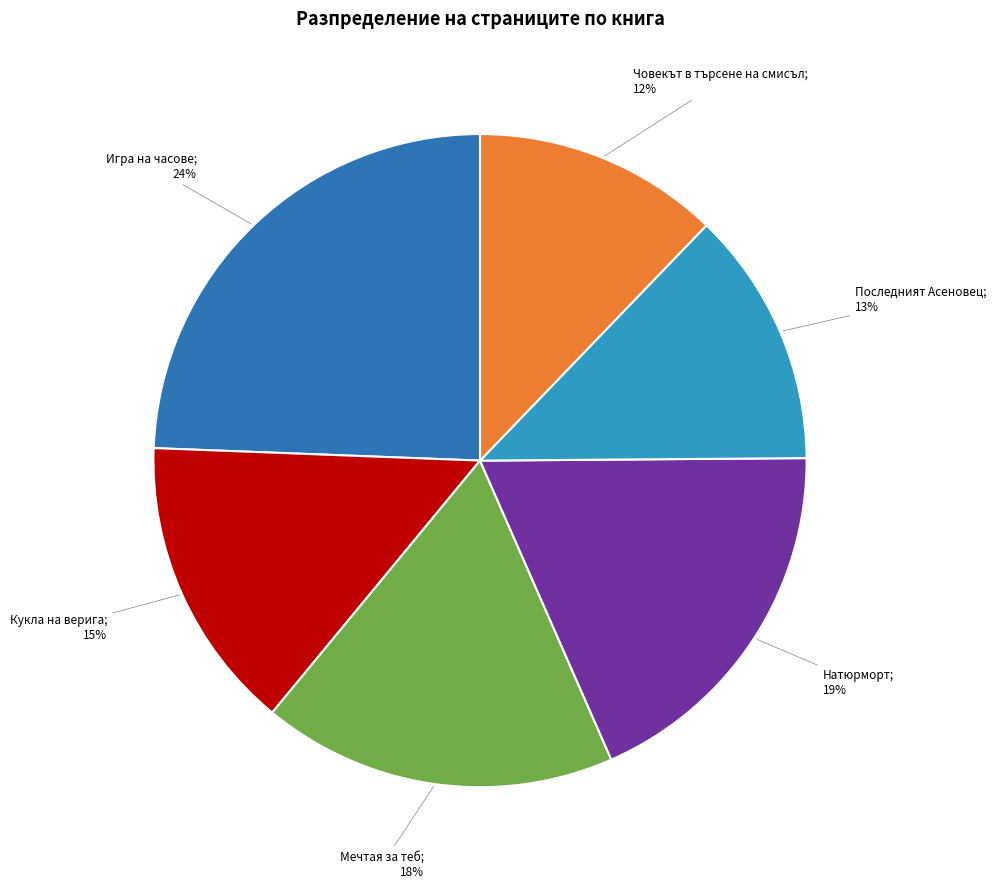

Count the number of slices in the pie.

6